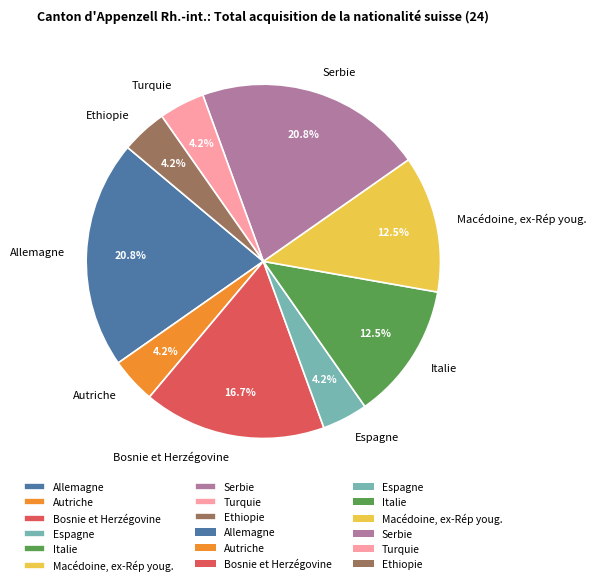

To the nearest percent, what is the difference between the largest and smallest slice percentages?

17%